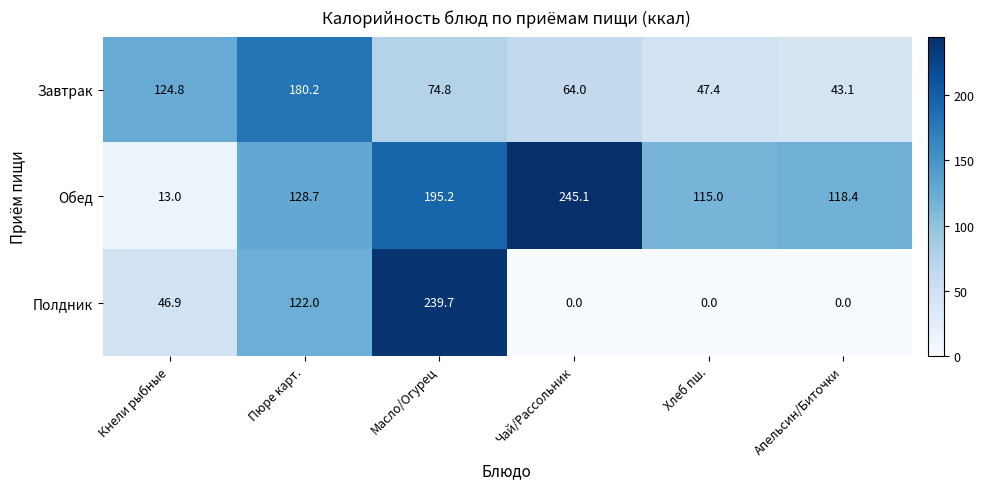

What is the sum of all Завтрак values?

534.3